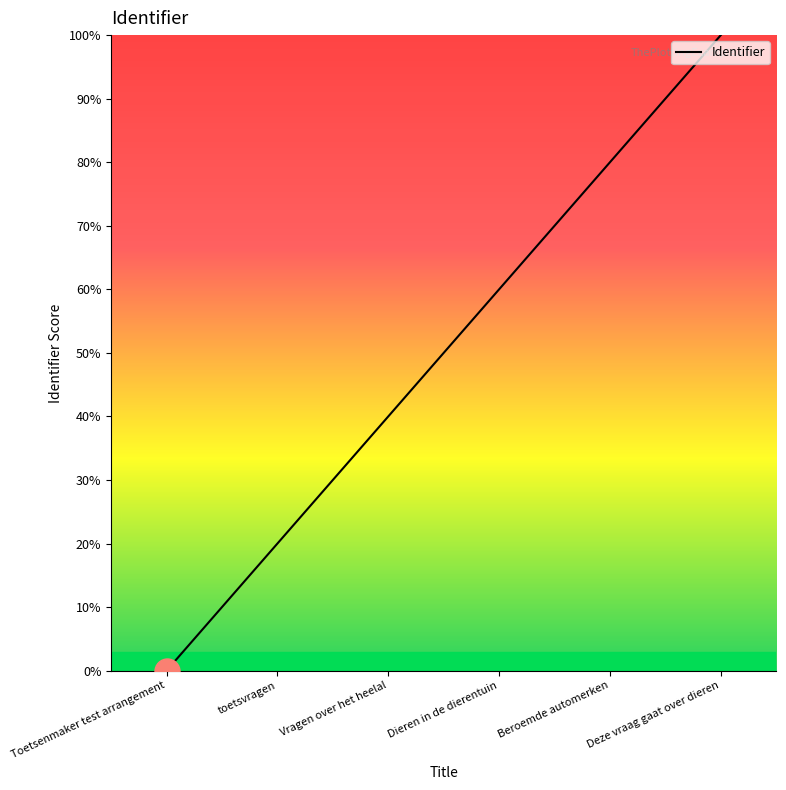

What is the change in value from Toetsenmaker test arrangement to Deze vraag gaat over dieren?

+100